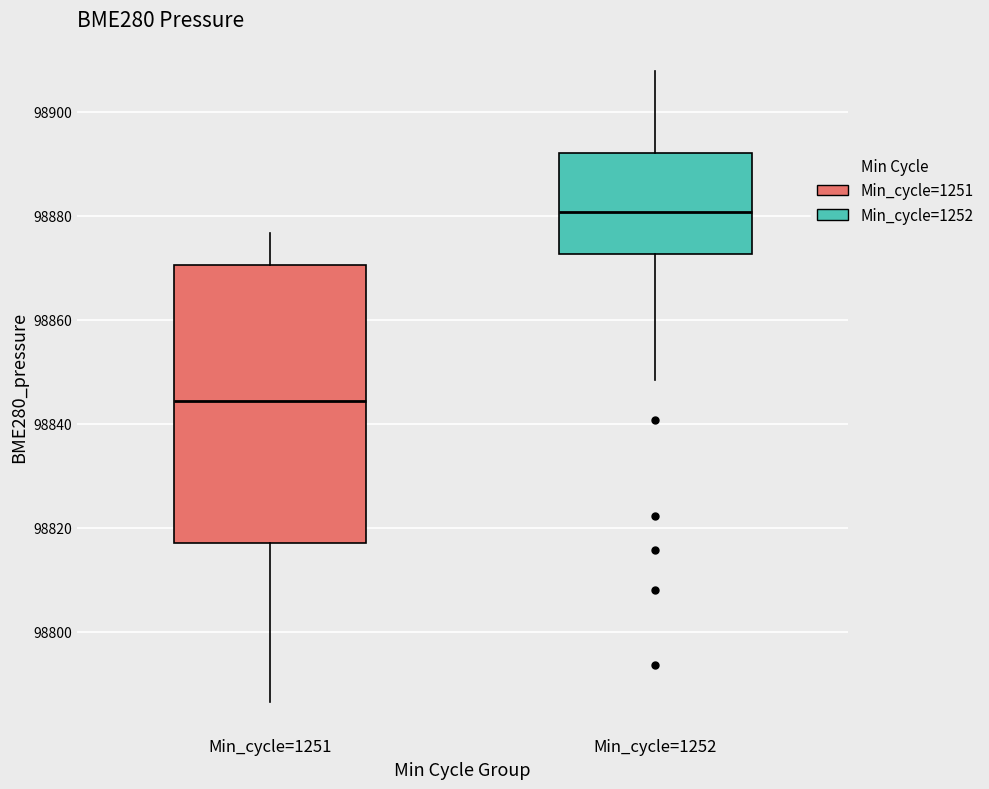

Comparing the boxes themselves (not the whiskers), which one is the tallest?

Min_cycle=1251